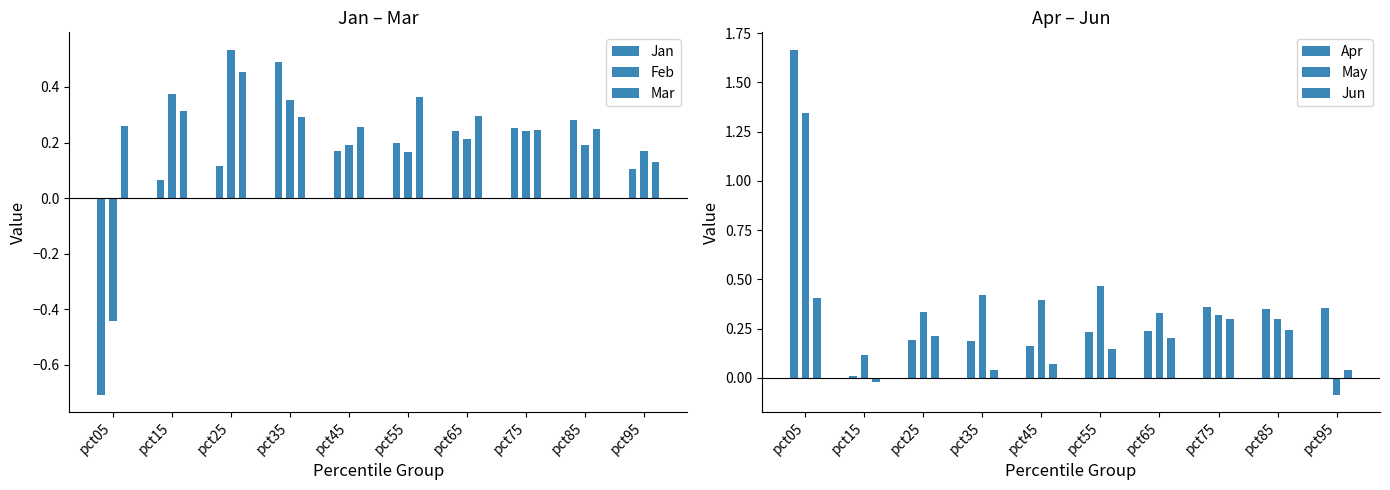

How many values in the Jun series exceed 0?

9